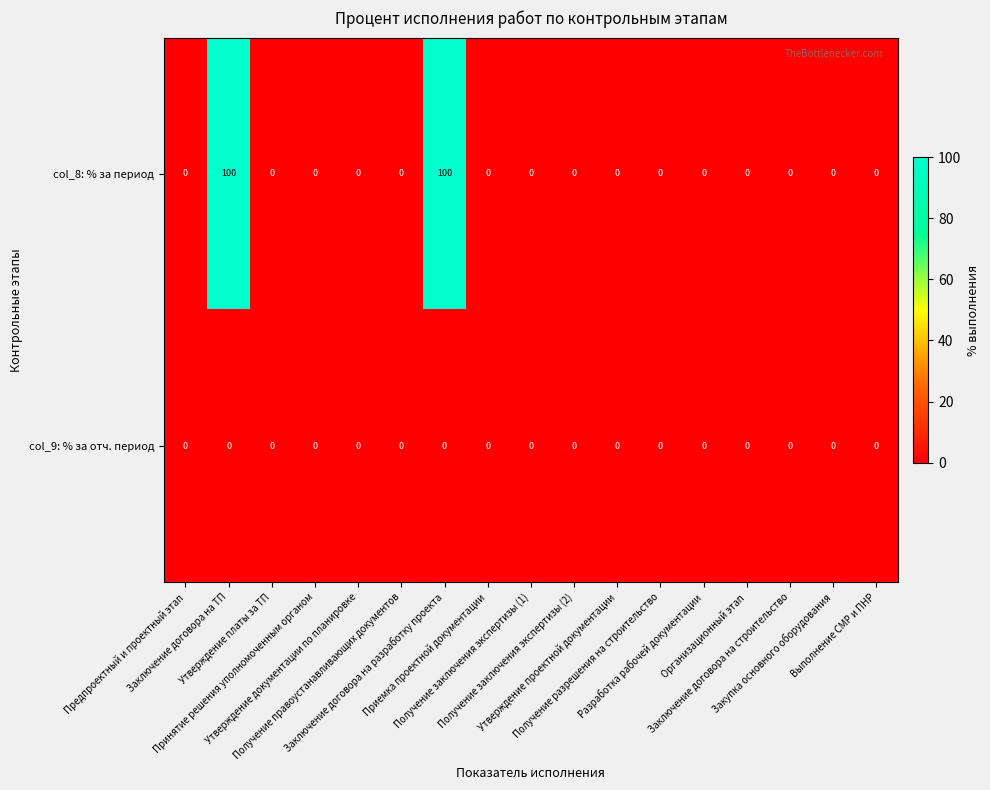

What is the average value of the col_8: % за период series?

12